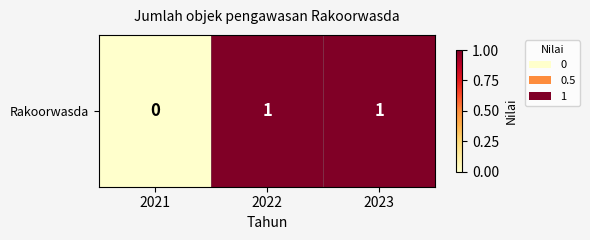

What is the sum of the values at 2023 and 2022?

2